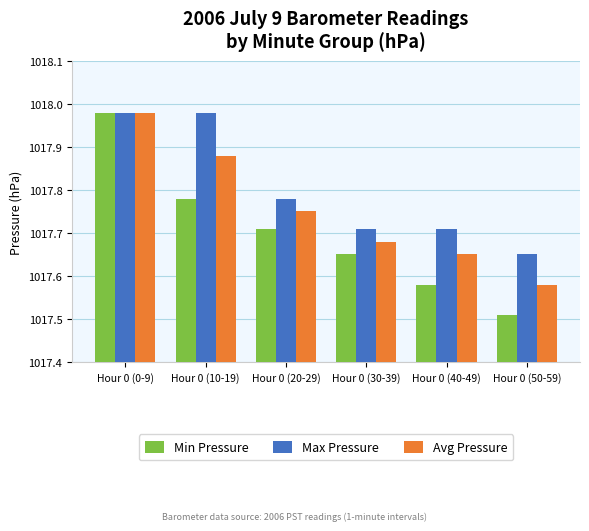

At which label does Min Pressure reach its peak?

Hour 0 (0-9)